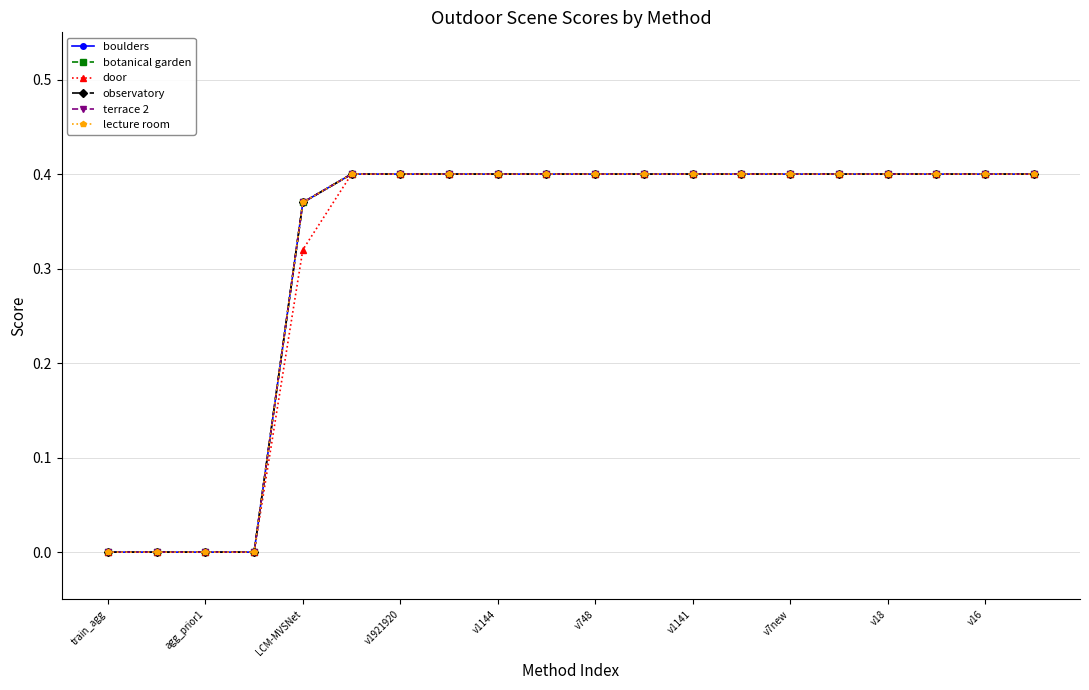

True or false: terrace 2 has more than 2 interior local peaks.

False